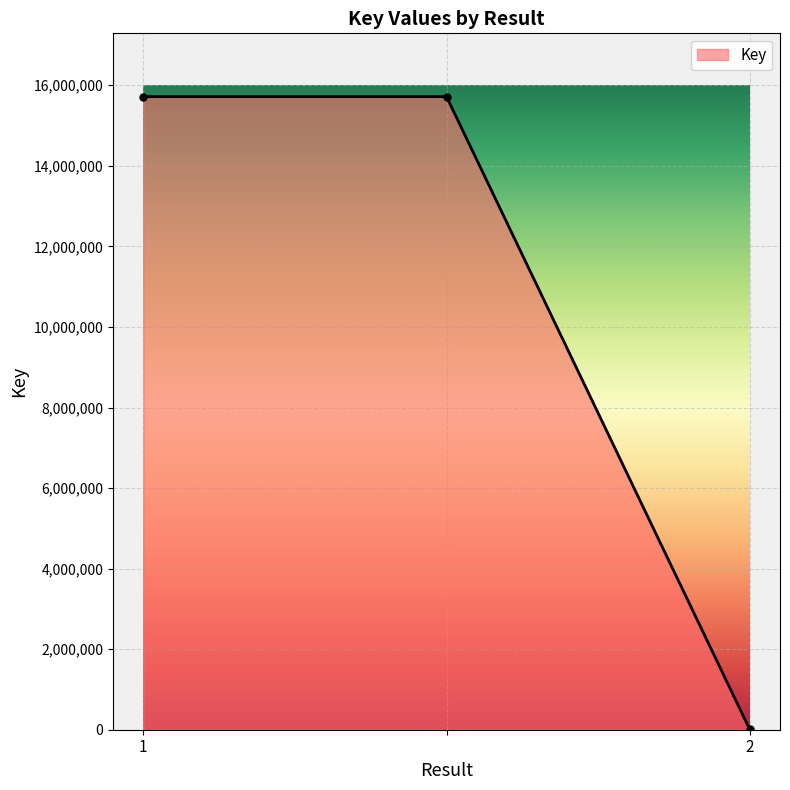

What is the greatest value displayed?

15718159